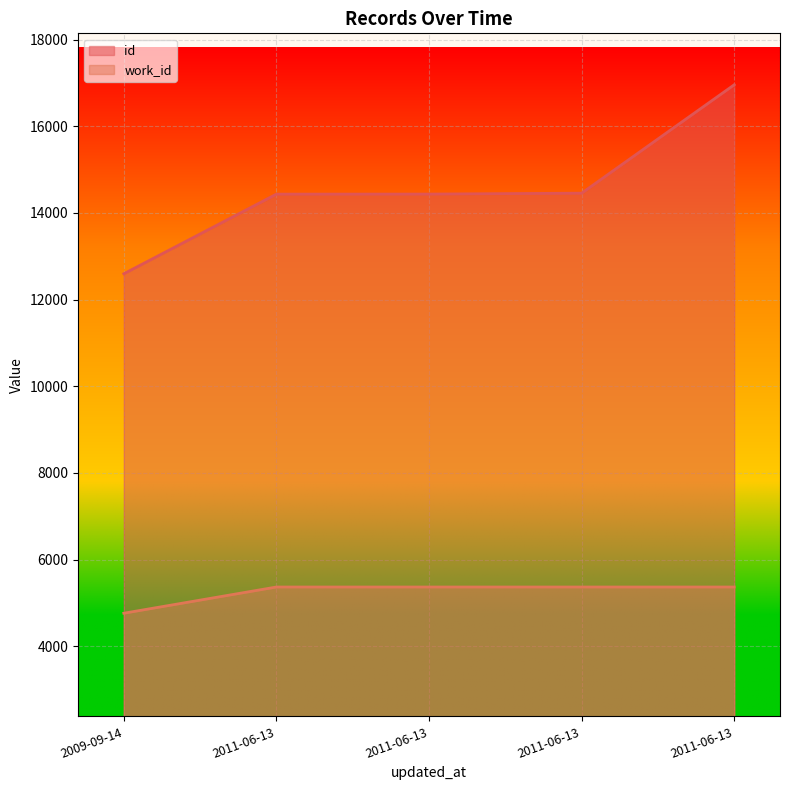

True or false: id has more than 2 interior local peaks.

False